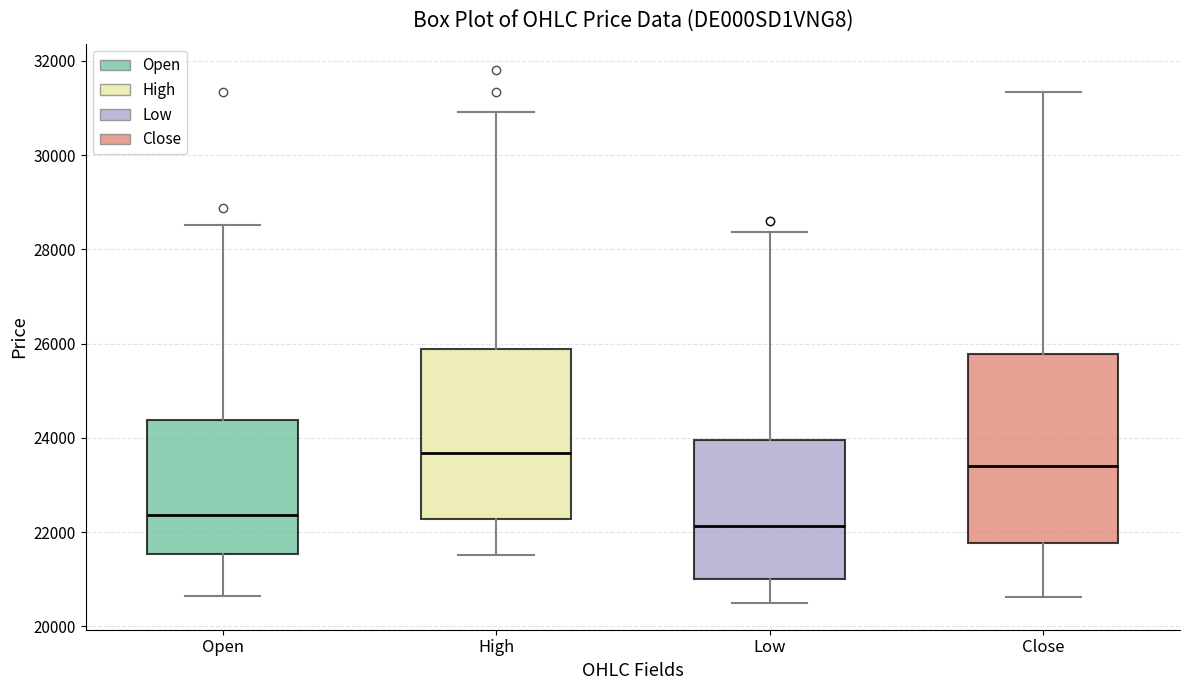

Which box's median line is the lowest?

Low